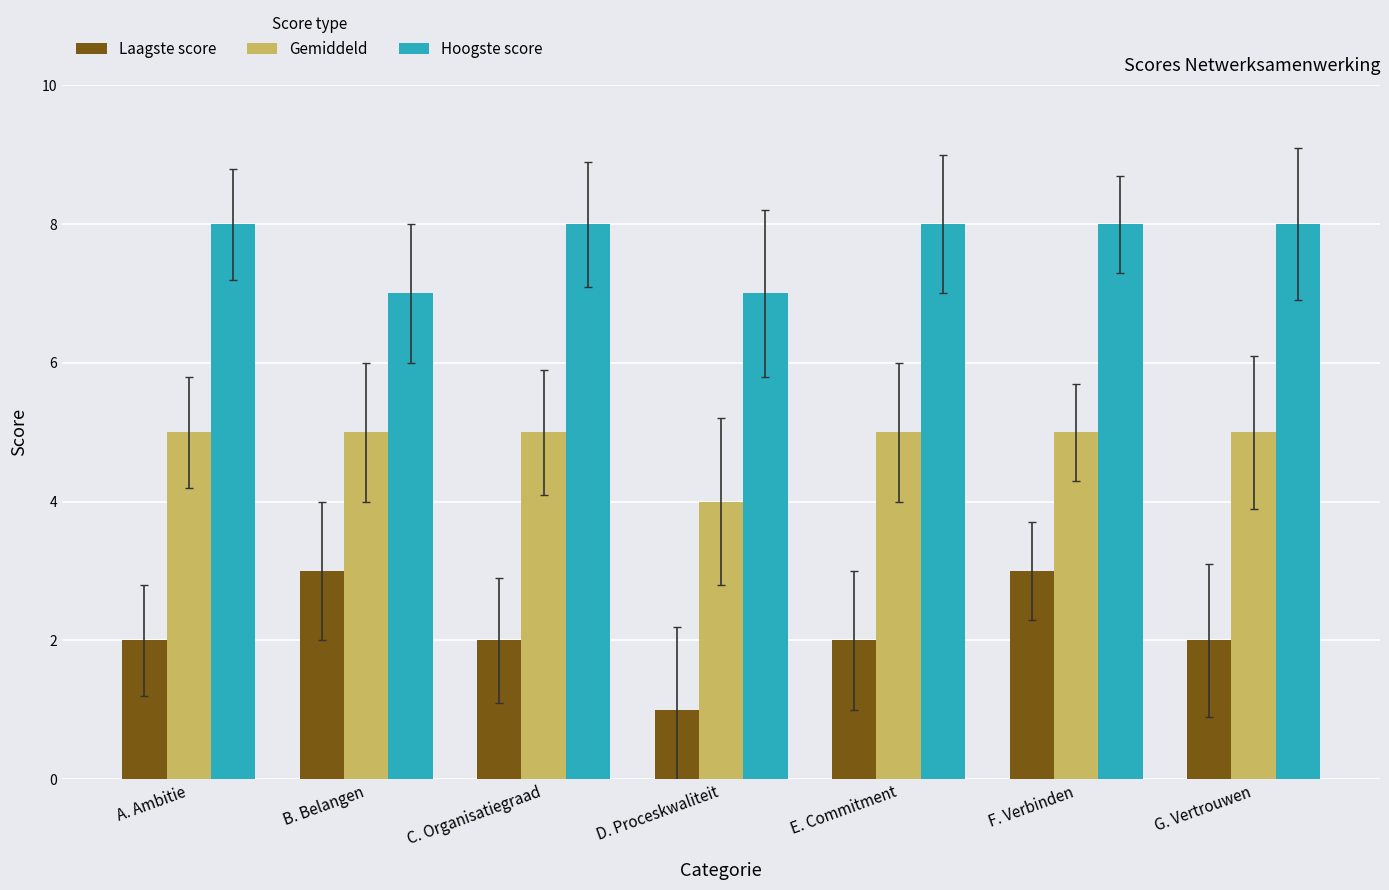

List the series in order of their overall mean, highest first.

Hoogste score, Gemiddeld, Laagste score